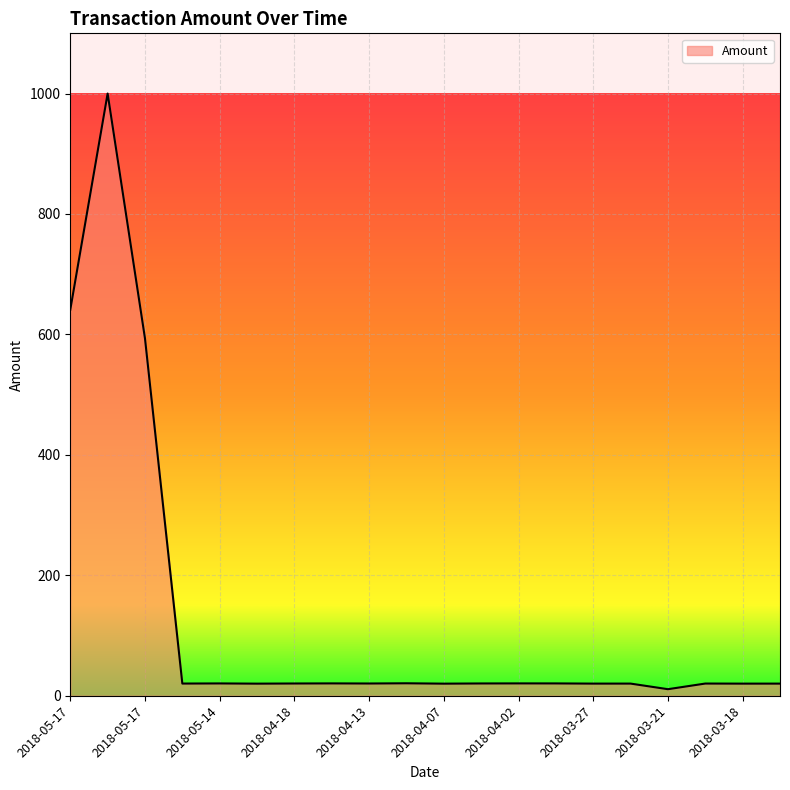

What is the difference between the maximum and minimum values?

989.1